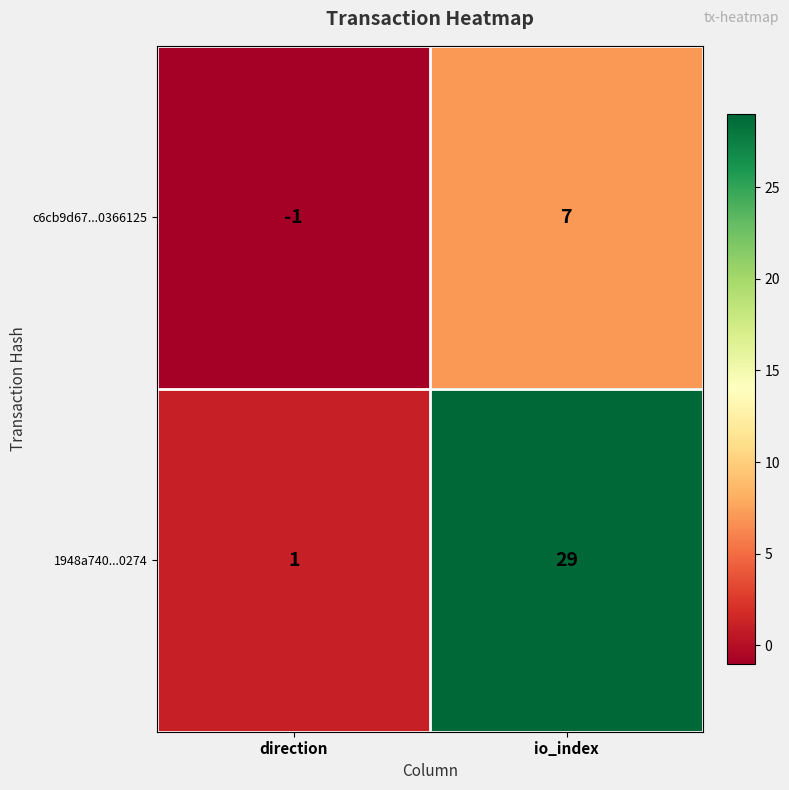

The 1948a740...0274 series shows 49 at io_index. True or false?

False